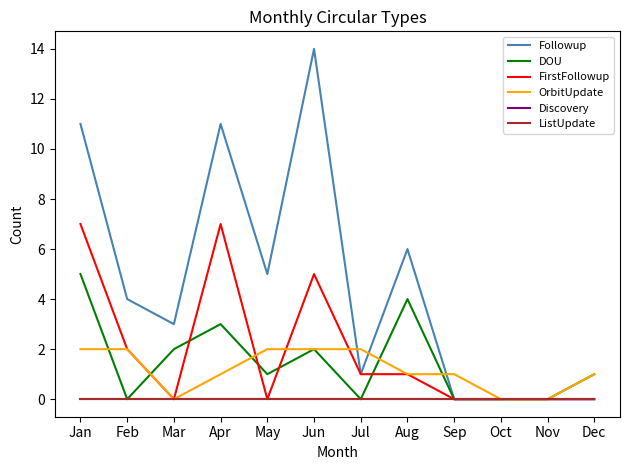

Is this an area chart (filled region under the line)?

No